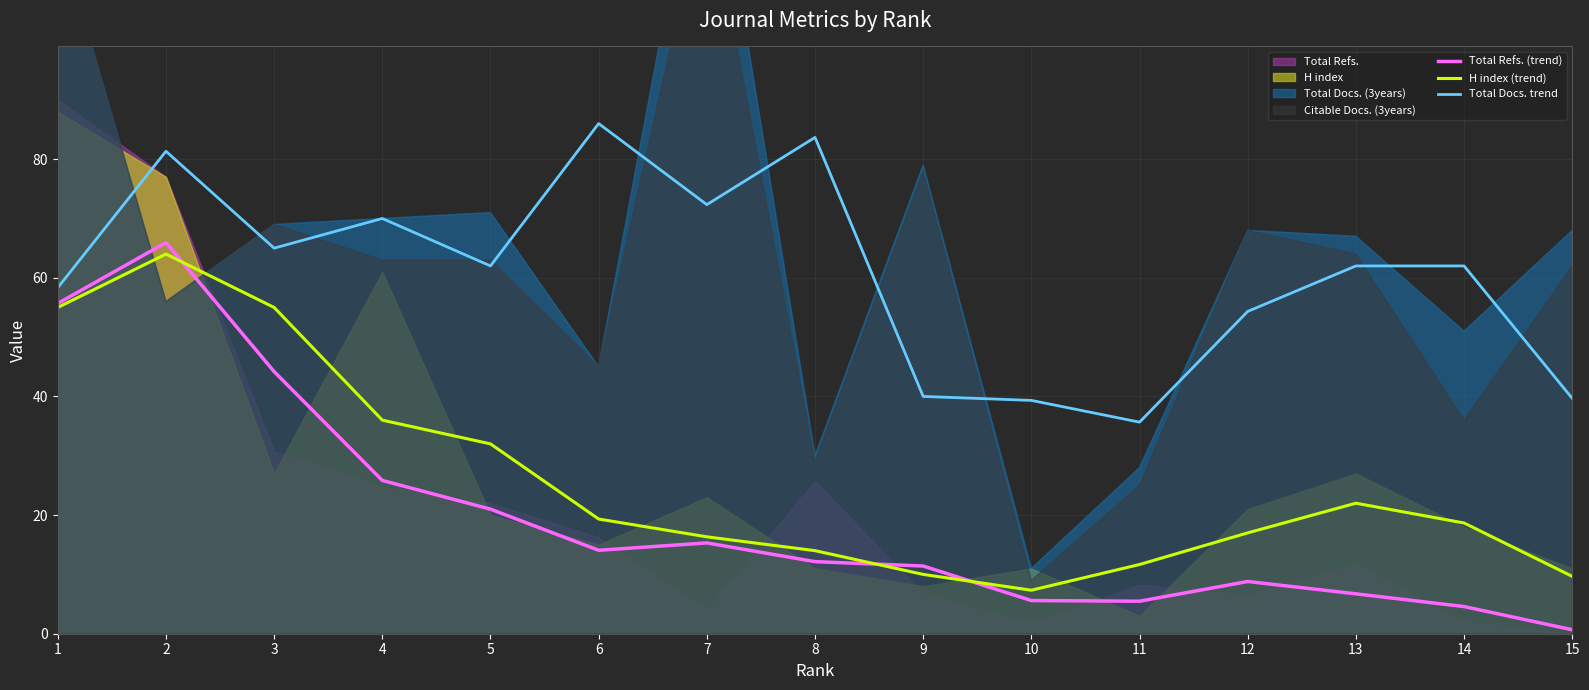

What is the spread (max minus min) of values at 10?

33.7